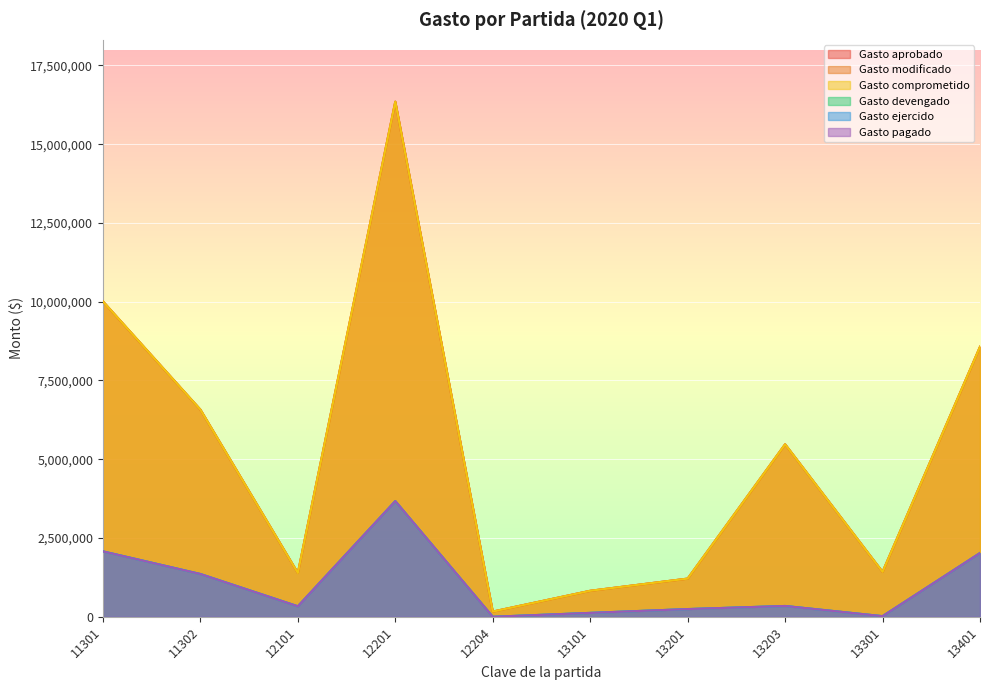

Does the chart display data point markers on the line(s)?

No